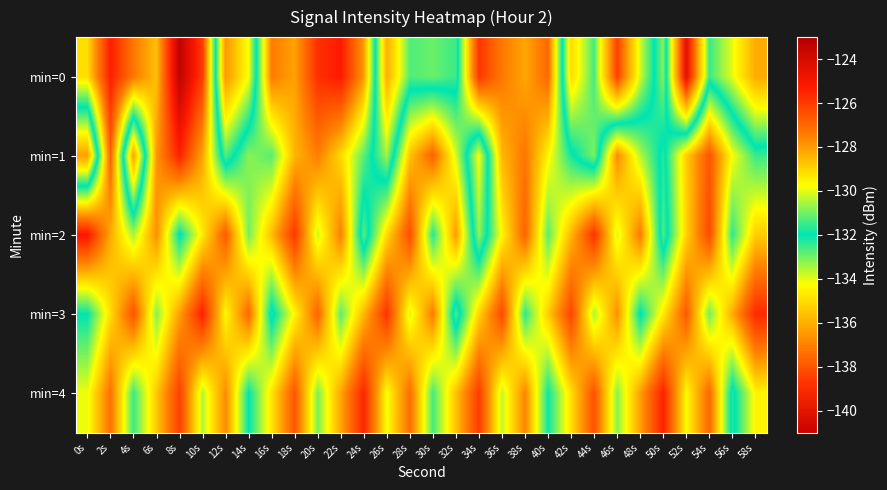

At how many categories does at least one series exceed -132?

30